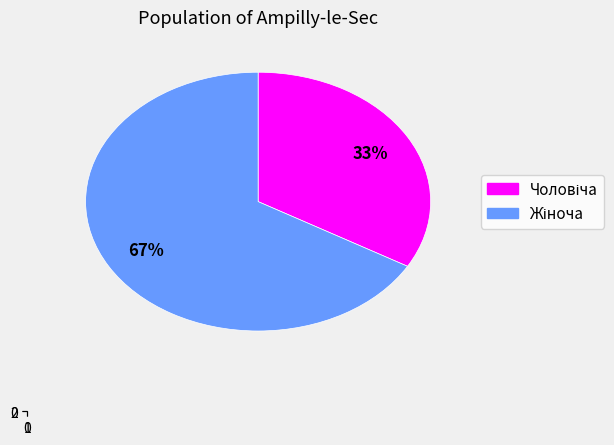

Is it true that Жіноча is 80% of the pie?

False